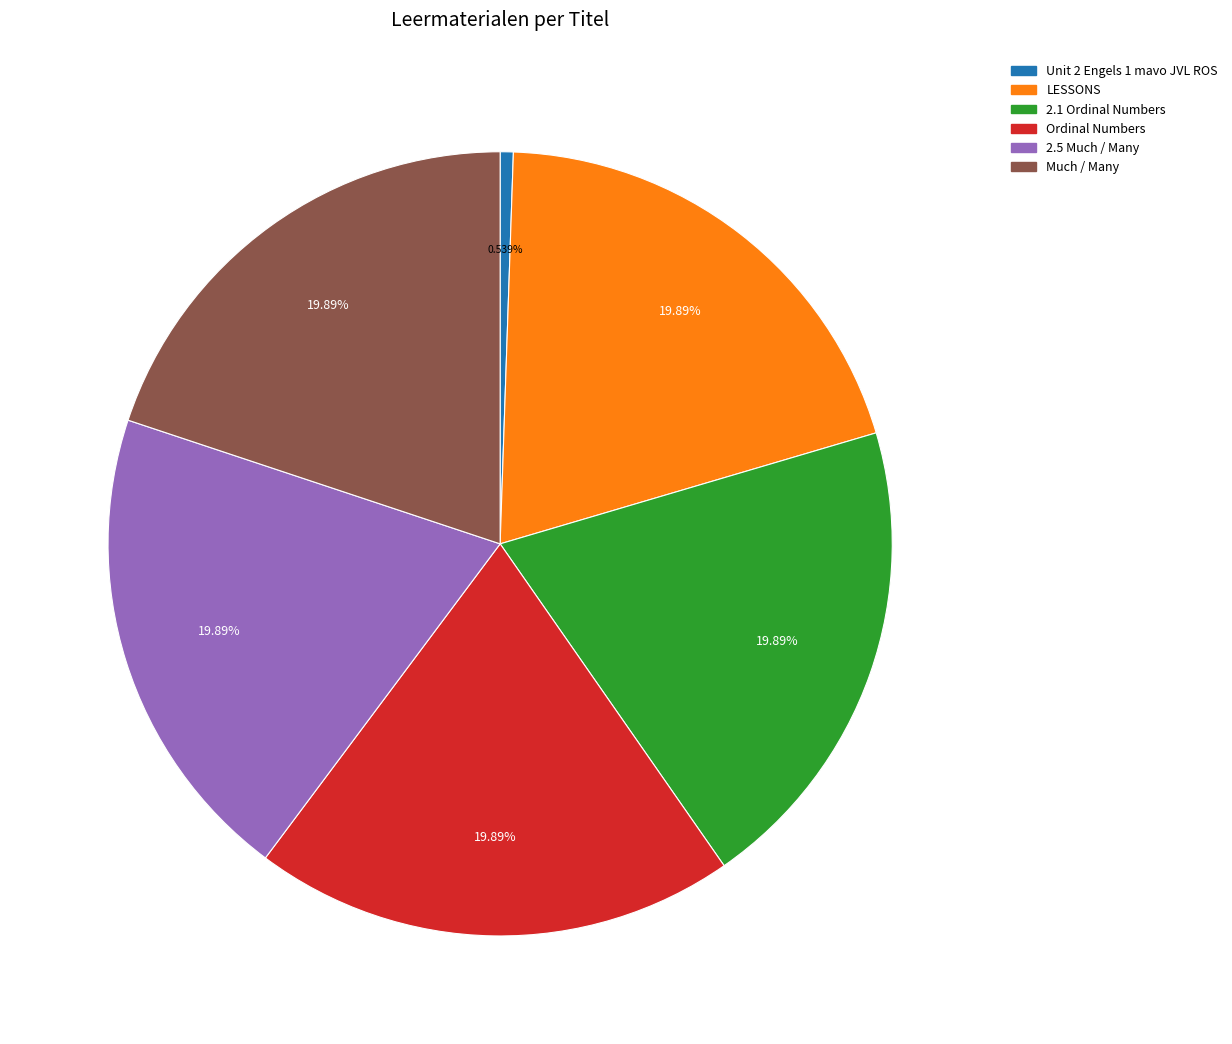

Is it true that Unit 2 Engels 1 mavo JVL ROS is 1% of the pie?

True